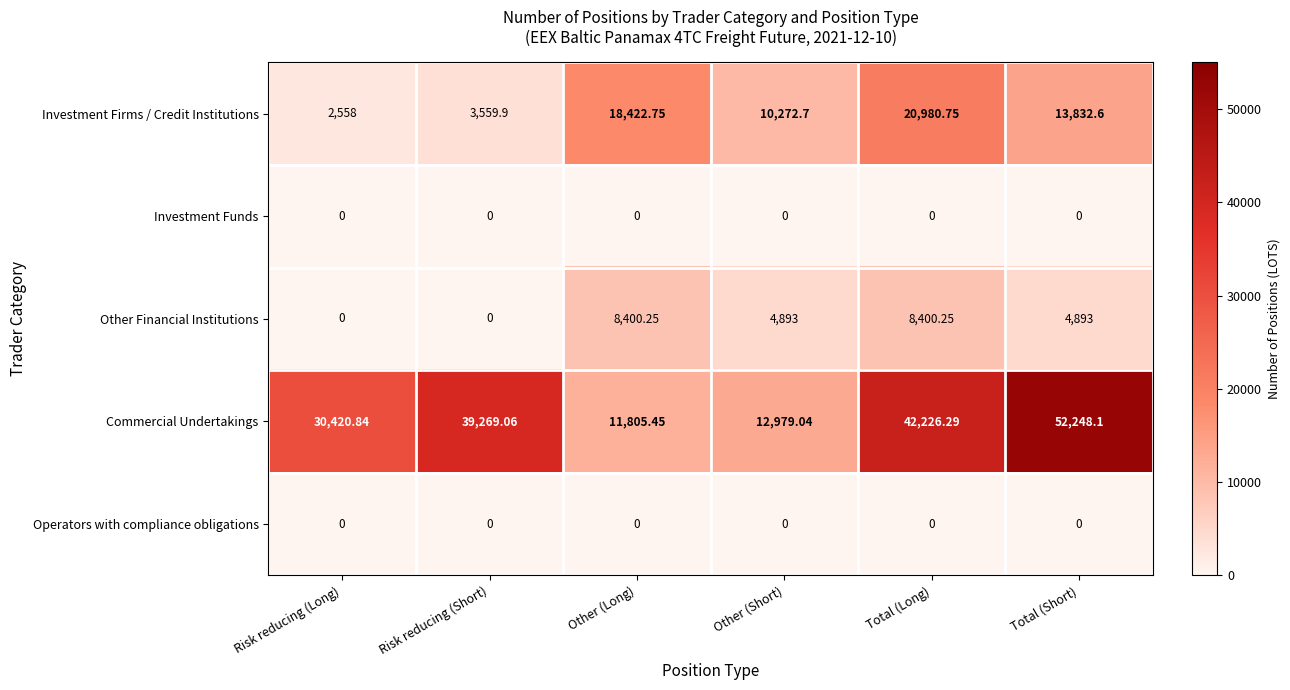

Which series changed the most between Risk reducing (Long) and Risk reducing (Short)?

Commercial Undertakings